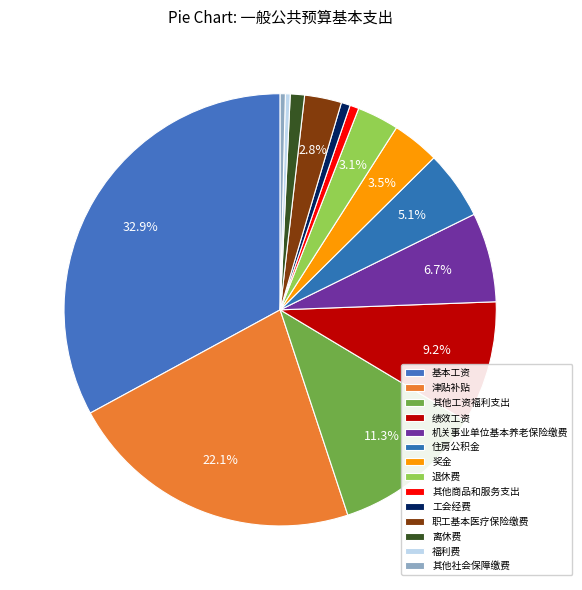

Is there any slice that represents more than half of the pie?

No